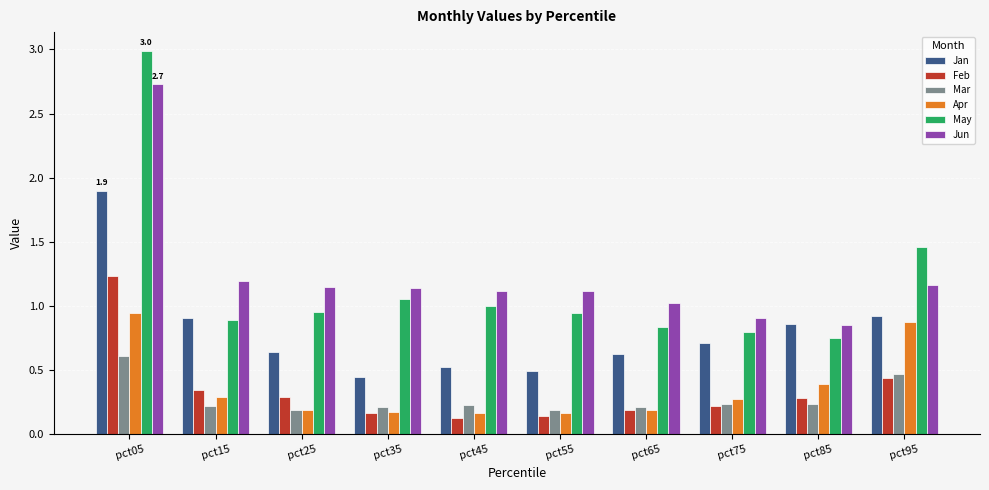

Which series has the largest range (max minus min)?

May